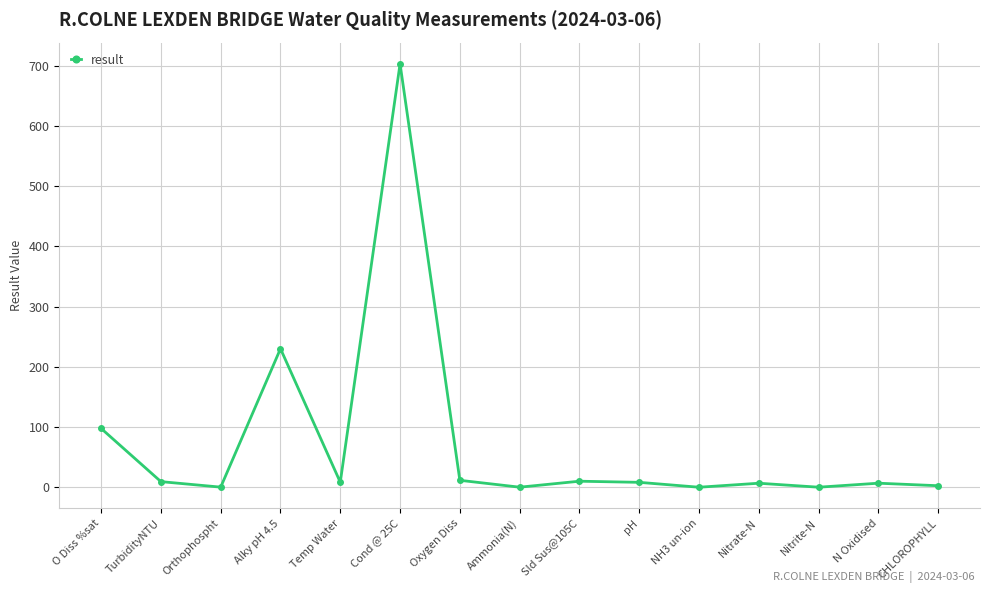

What is the difference between the values at TurbidityNTU and Alky pH 4.5?

220.7